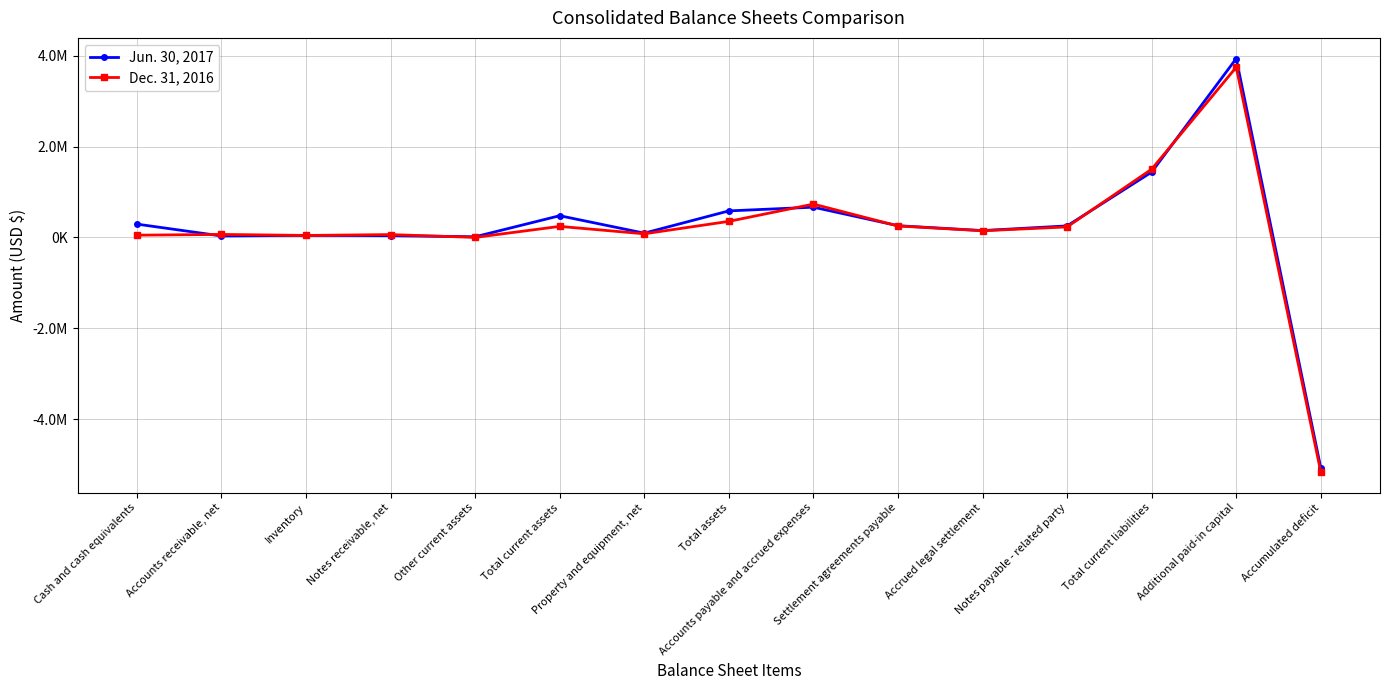

What value does the Dec. 31, 2016 series have at Additional paid-in capital?

3747953